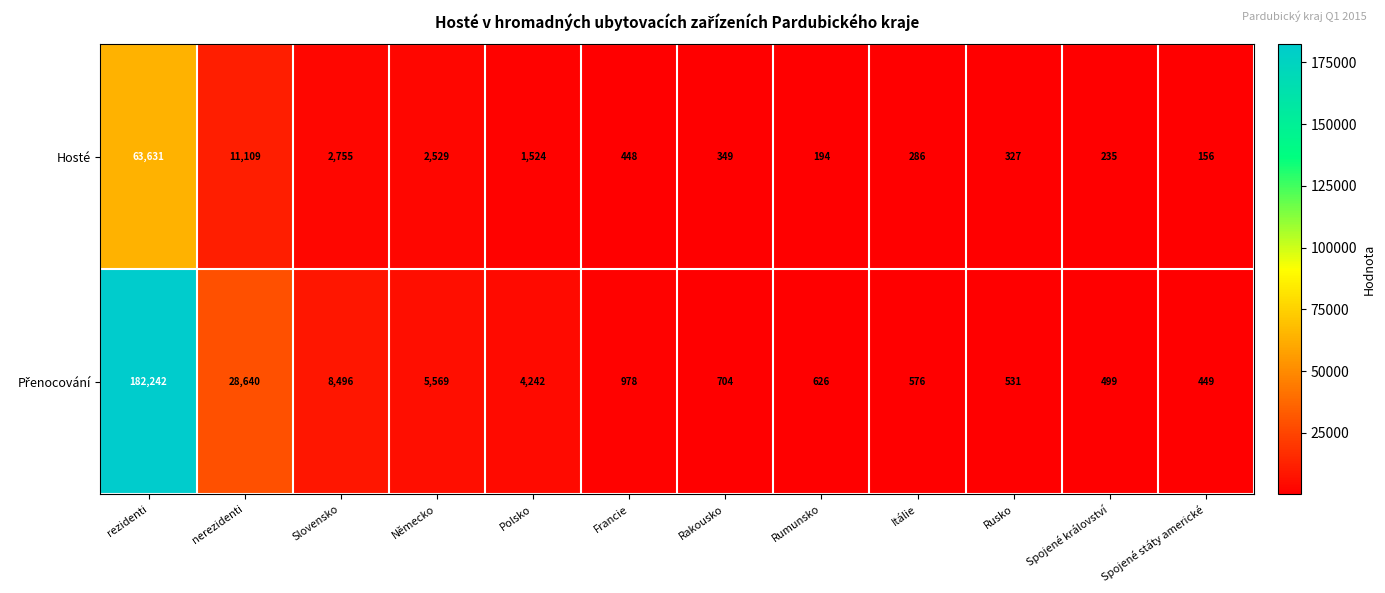

List the labels in order of Hosté value, smallest first.

Spojené státy americké, Rumunsko, Spojené království, Itálie, Rusko, Rakousko, Francie, Polsko, Německo, Slovensko, nerezidenti, rezidenti